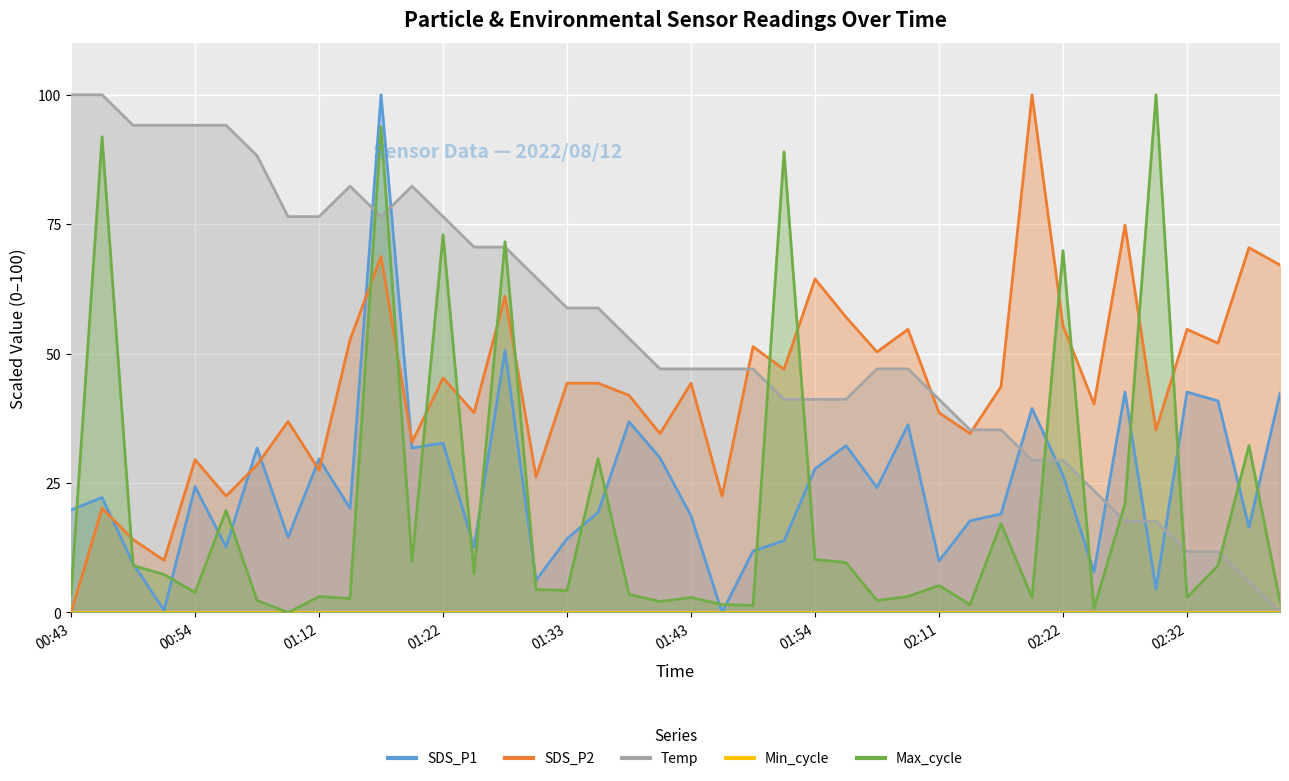

Which category has the highest value in the Temp series?

00:43